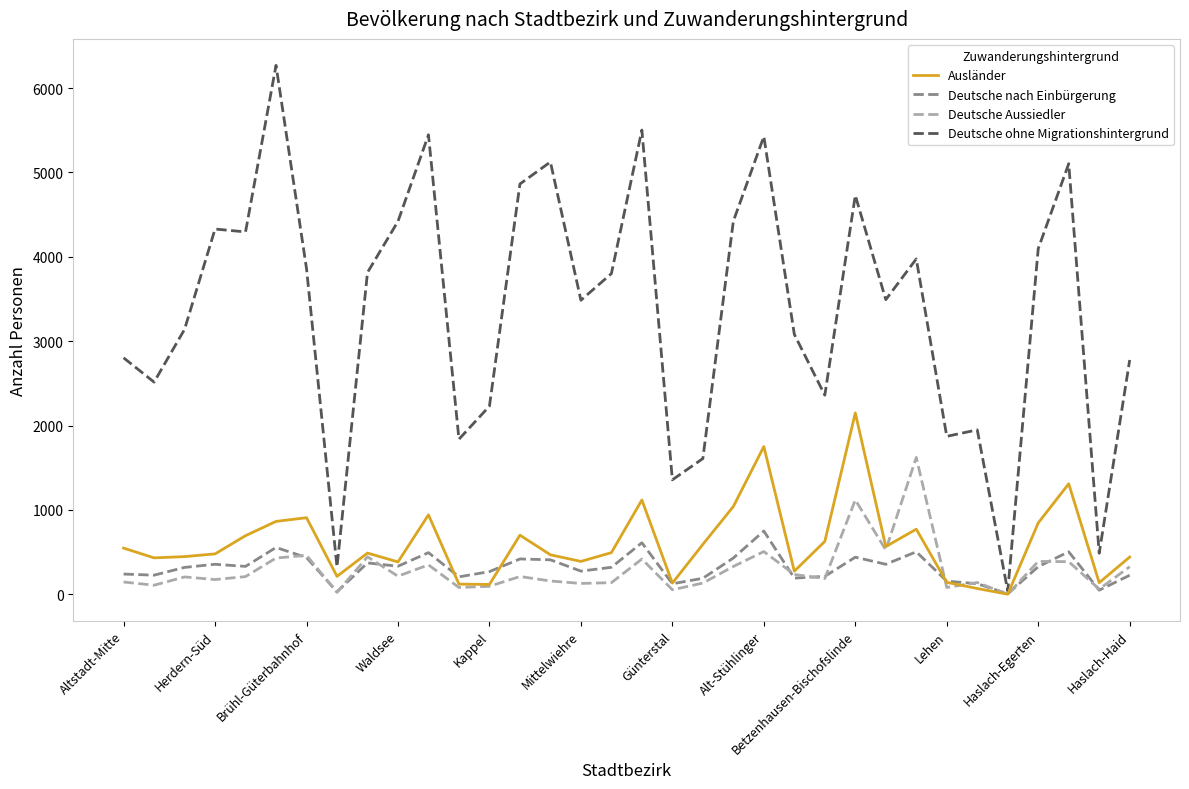

List the series in order of their peak value, highest first.

Deutsche ohne Migrationshintergrund, Ausländer, Deutsche Aussiedler, Deutsche nach Einbürgerung